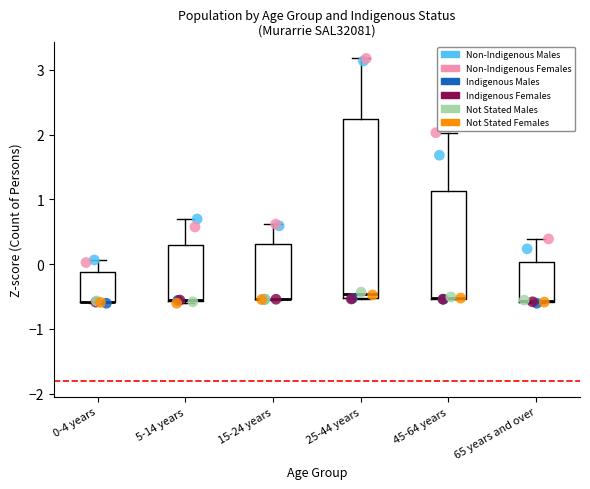

Which series has the widest spread of Y values?

Non-Indigenous Females